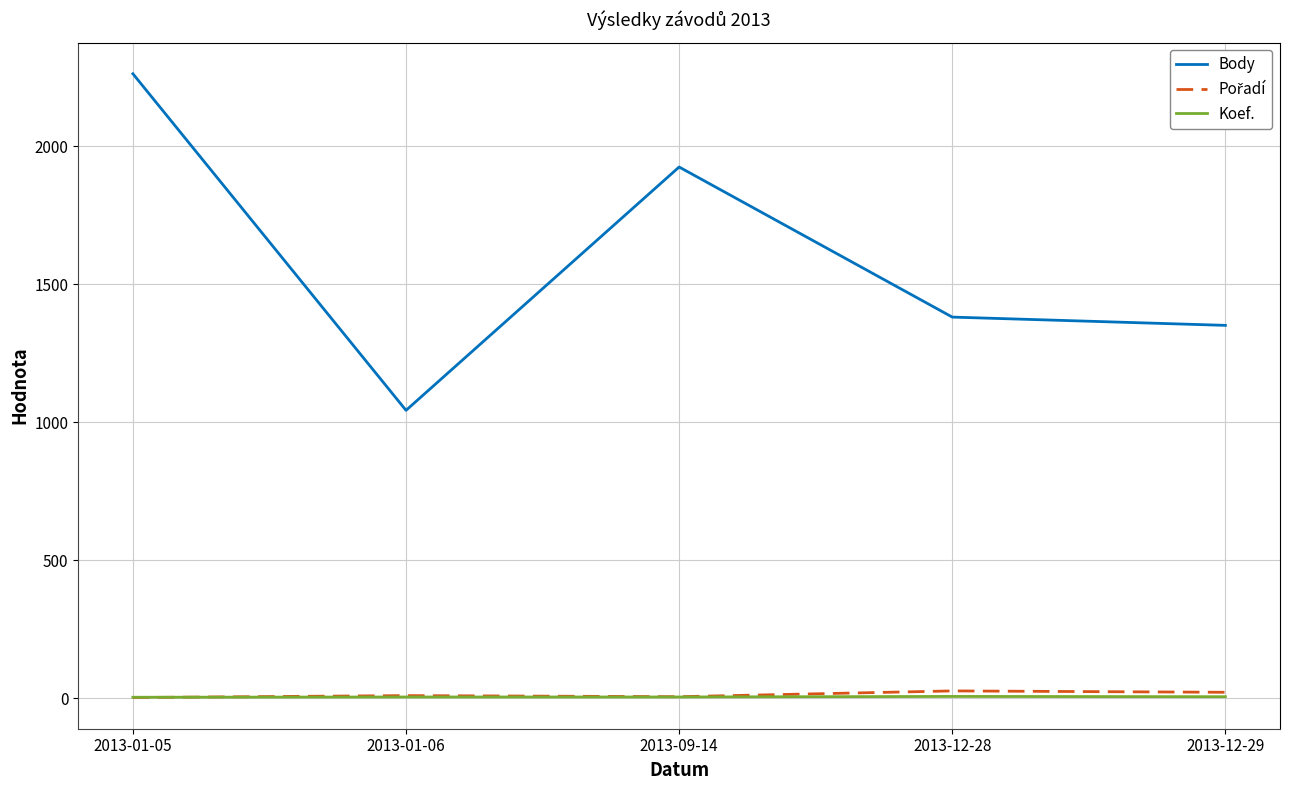

Which series has the largest total across all categories?

Body